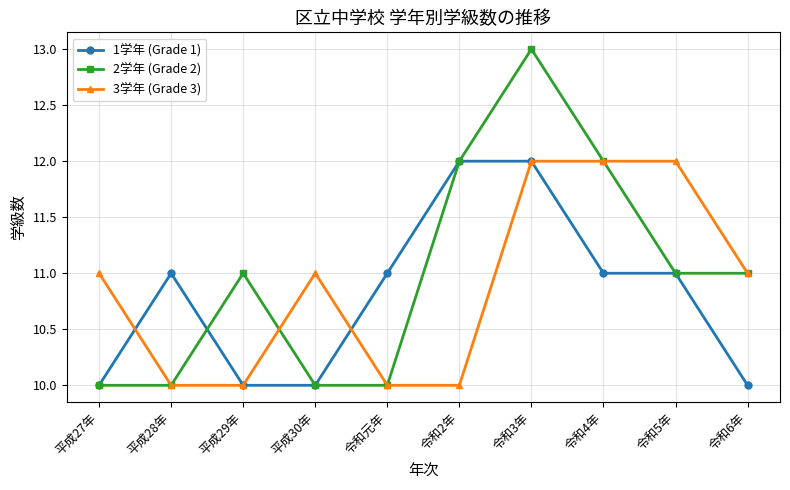

What are all the series names shown in the legend?

1学年 (Grade 1), 2学年 (Grade 2), 3学年 (Grade 3)